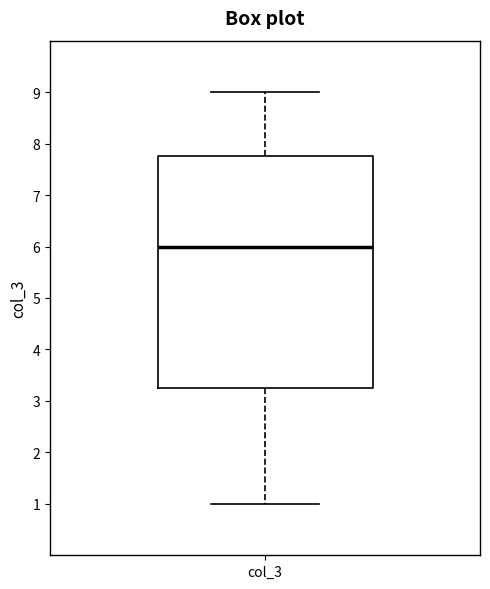

Transcribe this box plot: give where the median line is, the range the box spans, and where the two whiskers end, as read against the y-axis. The values are not printed on the chart, so give them approximately, as read against the axis.

median 6.0, box 3.3 to 7.8, whiskers 1.0 to 9.0